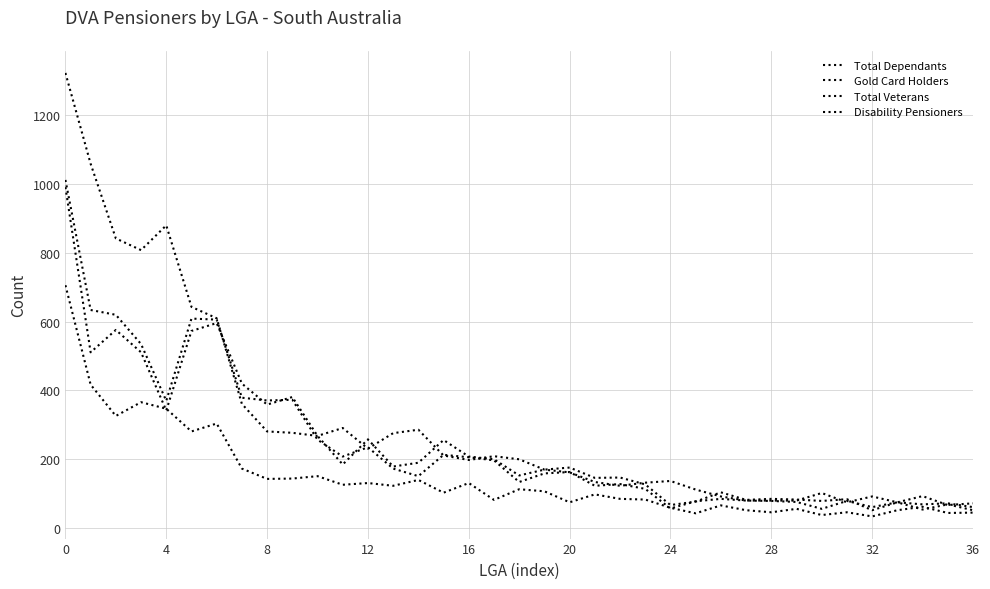

How many lines are shown in the chart?

4